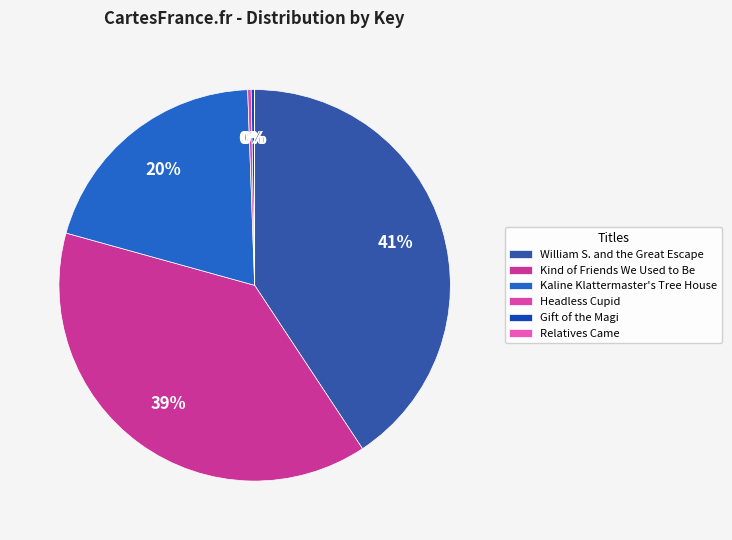

Which has a higher value, Relatives Came or Kaline Klattermaster's Tree House?

Kaline Klattermaster's Tree House